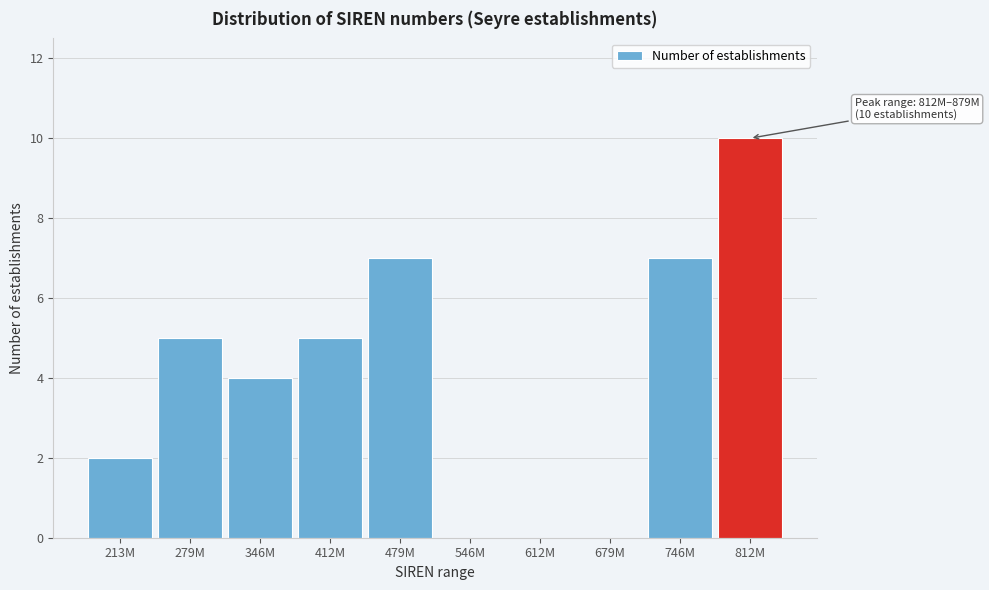

Reading left to right, transcribe all the data shown in this chart.

213M=2	279M=5	346M=4	412M=5	479M=7	546M=0	612M=0	679M=0	746M=7	812M=10